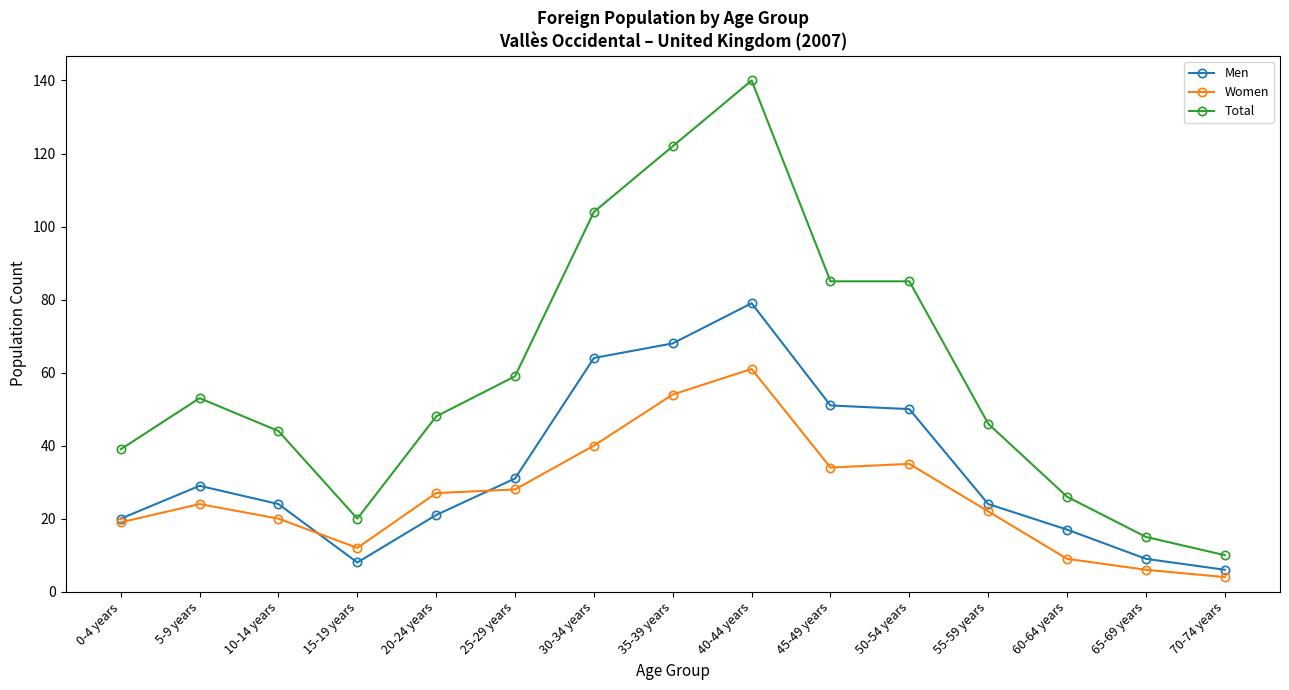

How many series are shown in this chart?

3